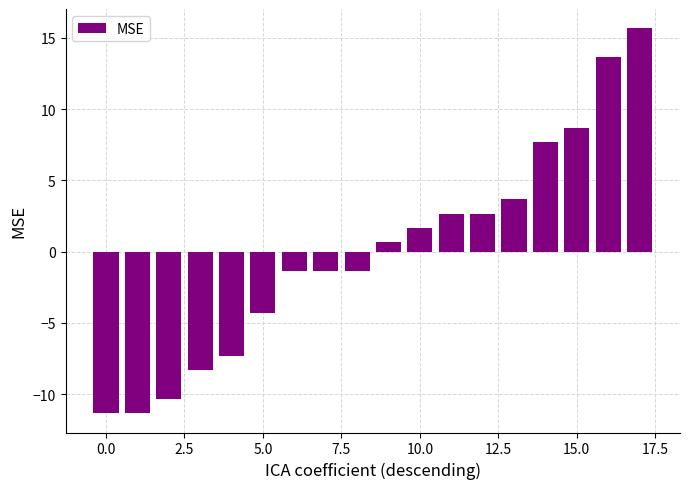

Does the chart contain stacked bars?

No